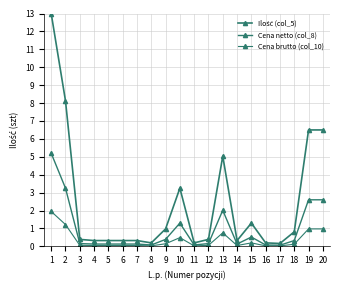

Between 5 and 7, which series saw the biggest shift?

Ilość (col_5)